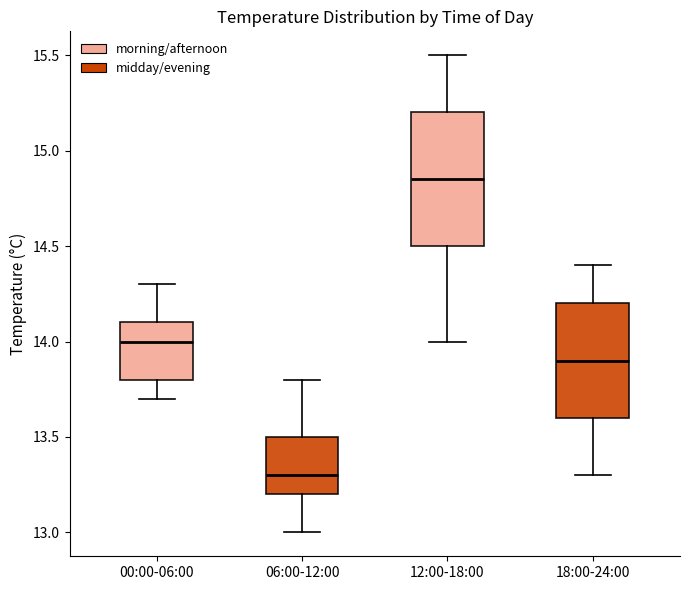

Which box is the tallest, from its lower edge to its upper edge?

12:00-18:00